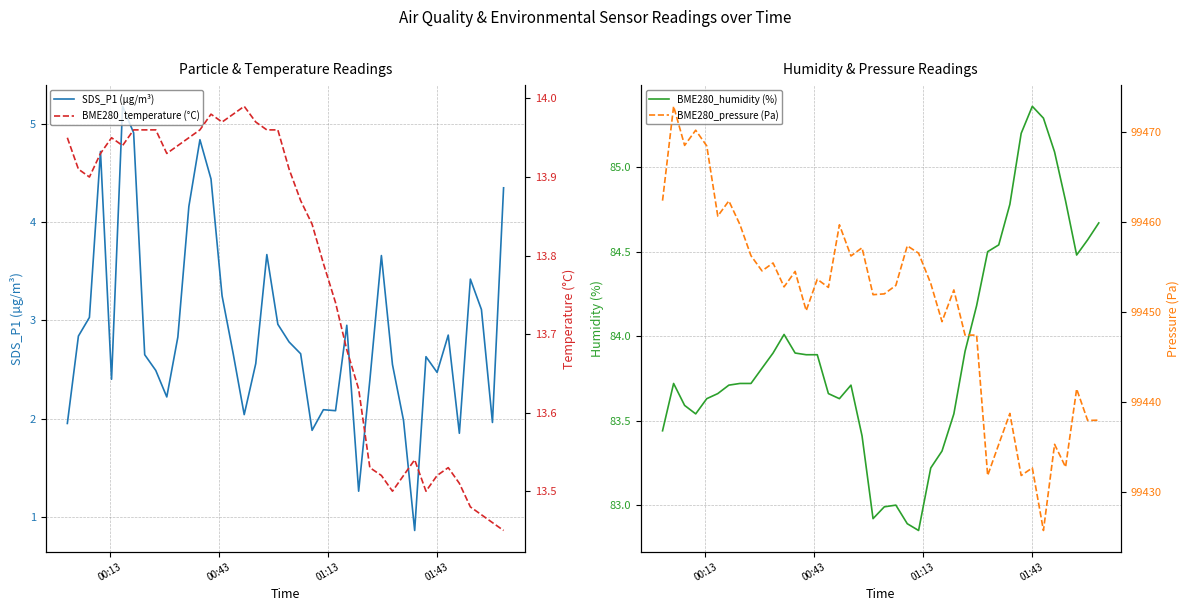

What is the minimum value for SDS_P1 (µg/m³)?

0.9